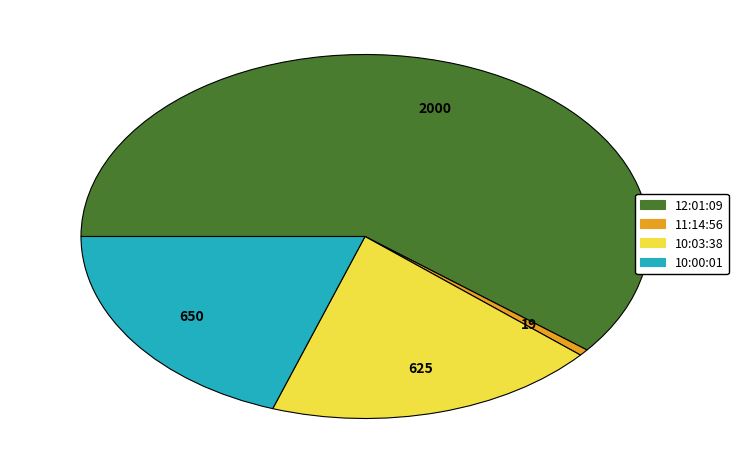

True or false: 10:00:01 accounts for 20% of the total.

True